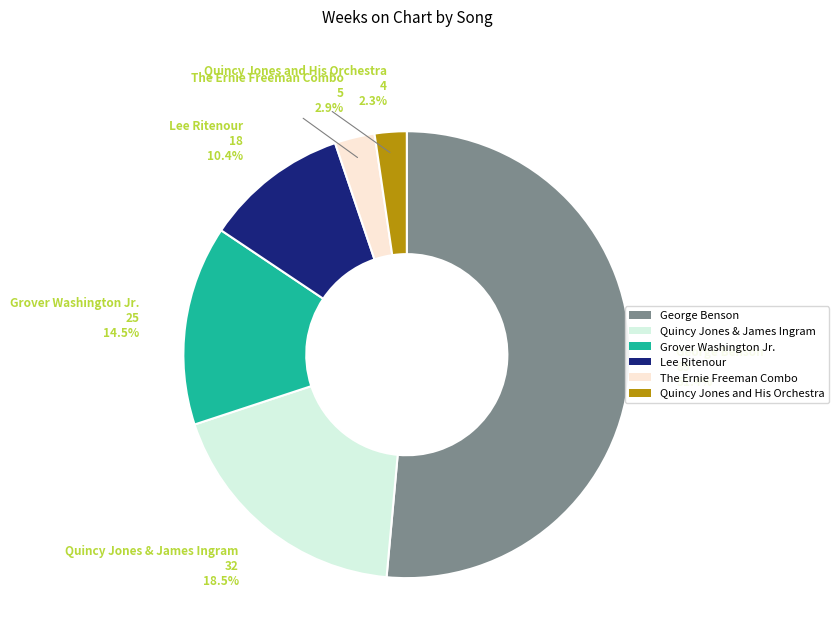

What is the ratio of the value at Grover Washington Jr. to the value at The Ernie Freeman Combo?

5.0